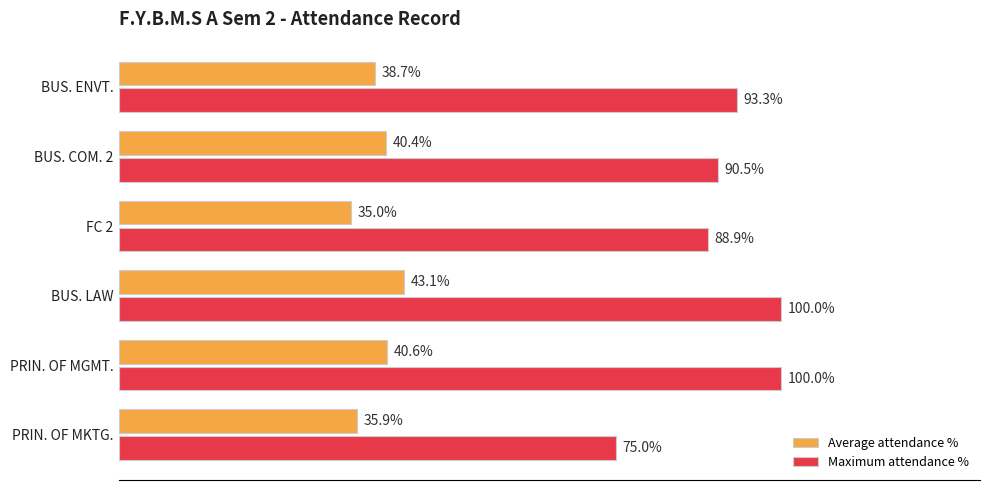

Where is Maximum attendance % nearest to the value 87?

FC 2